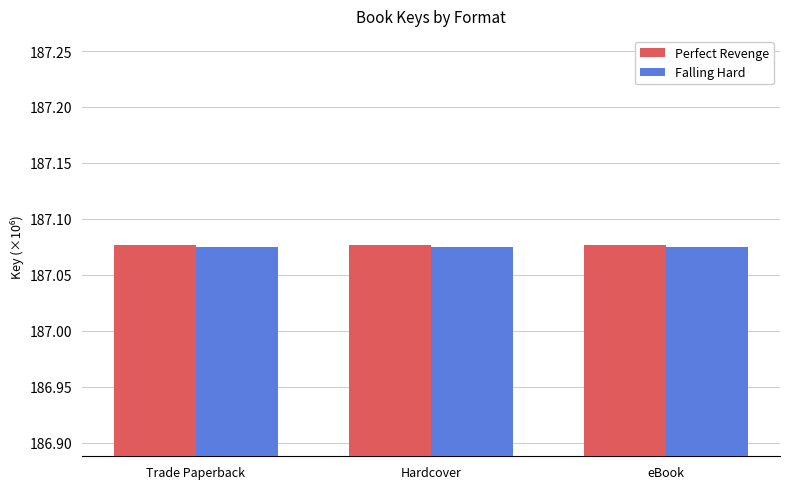

At how many categories does at least one series exceed 187?

3